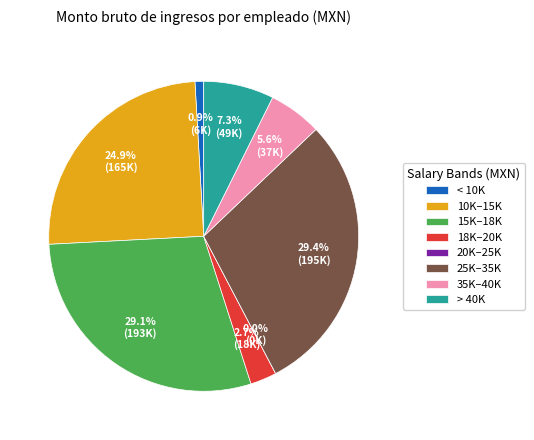

Is there any slice that represents more than half of the pie?

No